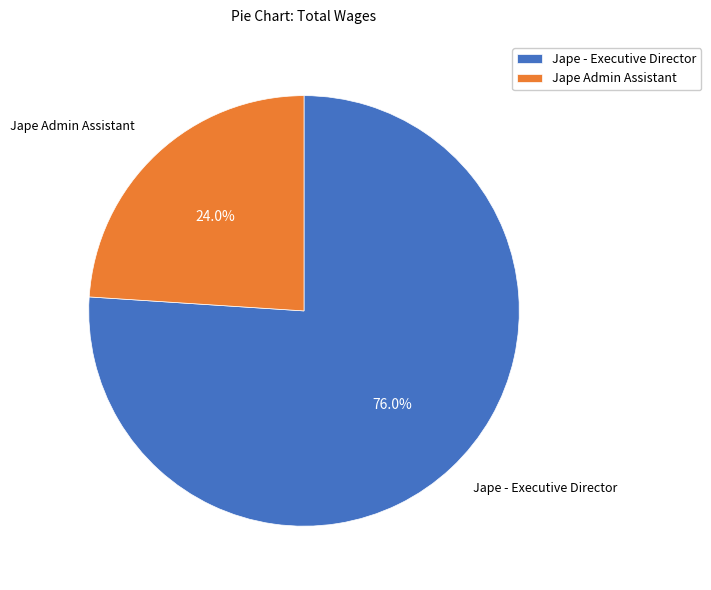

What is the ratio of the value at Jape Admin Assistant to the value at Jape - Executive Director?

0.3